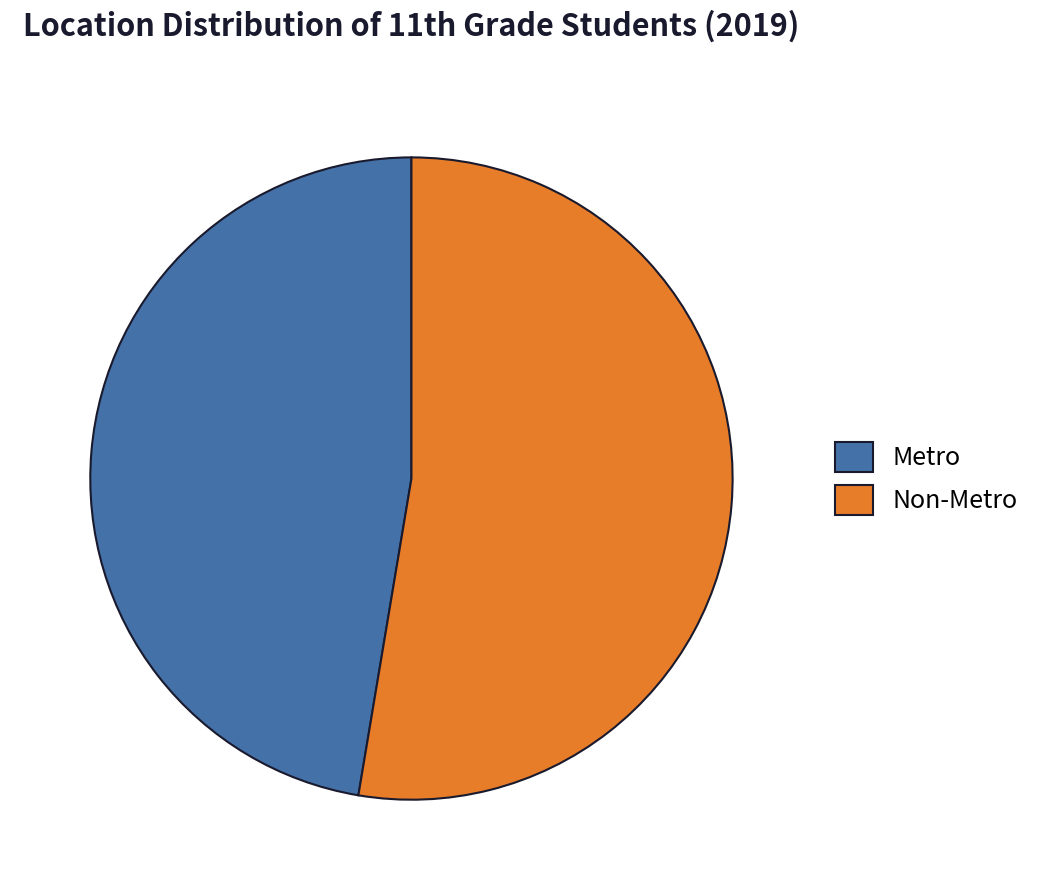

Combined, do Metro and Non-Metro account for over 50%?

Yes